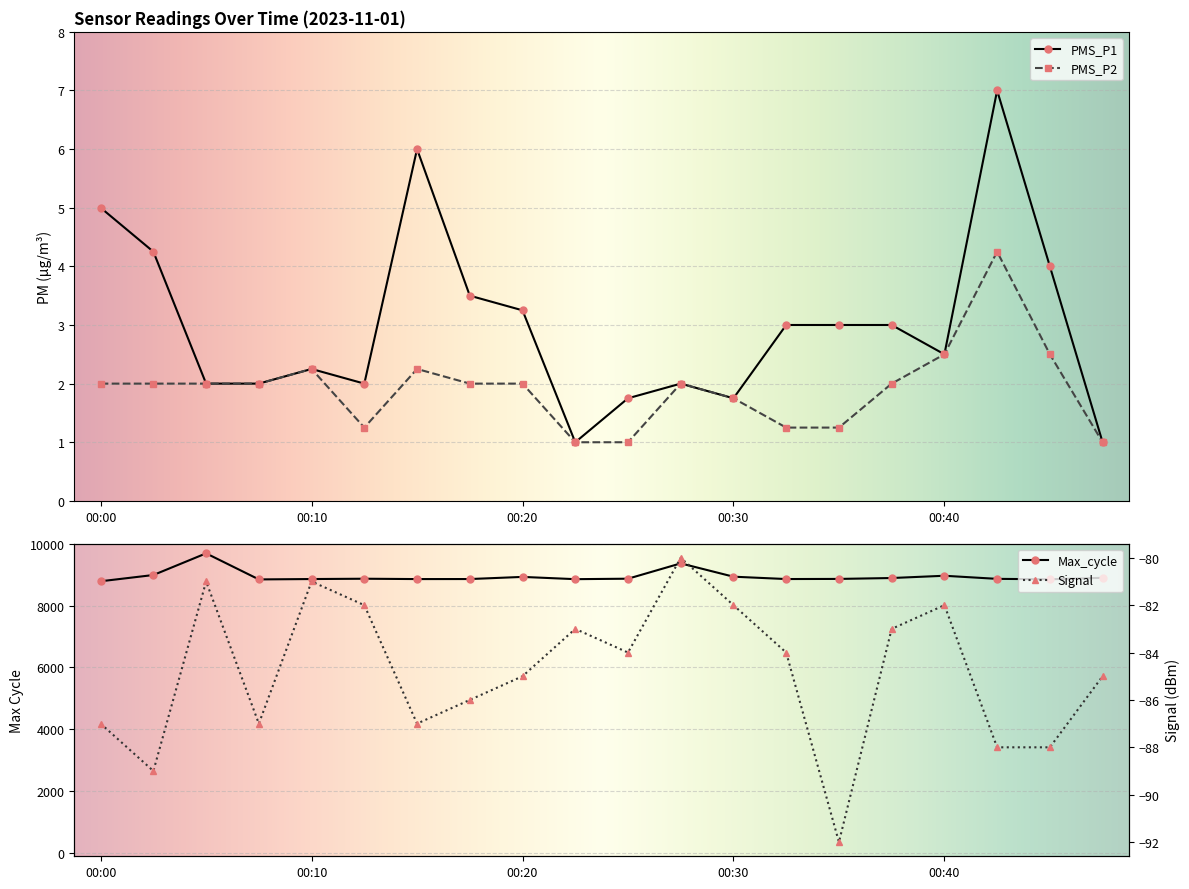

What is the sum of all Max_cycle values?

178824.0